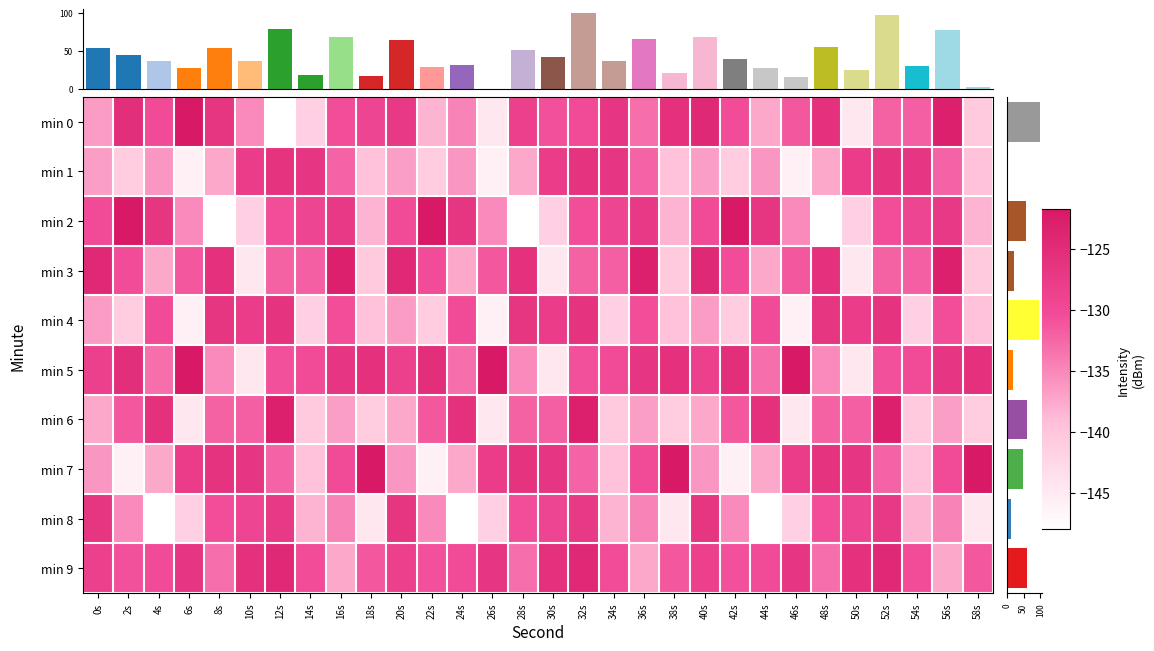

Reading left to right, extract all data points from this chart.

0: 0s=0.4	2s=0.9	4s=0.7	6s=1.0	8s=0.8	10s=0.5	12s=0.0	14s=0.2	16s=0.7	18s=0.7	20s=0.8	22s=0.4	24s=0.5	26s=0.1	28s=0.7	30s=0.7	32s=0.7	34s=0.8	36s=0.6	38s=0.8	40s=0.9	42s=0.7	44s=0.4	46s=0.6	48s=0.8	50s=0.1	52s=0.6	54s=0.6	56s=1.0	58s=0.3
1: 0s=0.4	2s=0.3	4s=0.5	6s=0.1	8s=0.4	10s=0.8	12s=0.8	14s=0.8	16s=0.6	18s=0.3	20s=0.4	22s=0.3	24s=0.5	26s=0.1	28s=0.4	30s=0.8	32s=0.8	34s=0.8	36s=0.6	38s=0.3	40s=0.4	42s=0.3	44s=0.5	46s=0.1	48s=0.4	50s=0.8	52s=0.8	54s=0.8	56s=0.6	58s=0.3
2: 0s=0.7	2s=1.0	4s=0.8	6s=0.5	8s=0.0	10s=0.2	12s=0.7	14s=0.7	16s=0.8	18s=0.4	20s=0.7	22s=1.0	24s=0.8	26s=0.5	28s=0.0	30s=0.2	32s=0.7	34s=0.7	36s=0.8	38s=0.4	40s=0.7	42s=1.0	44s=0.8	46s=0.5	48s=0.0	50s=0.2	52s=0.7	54s=0.7	56s=0.8	58s=0.4
3: 0s=0.9	2s=0.7	4s=0.4	6s=0.6	8s=0.8	10s=0.1	12s=0.6	14s=0.6	16s=1.0	18s=0.3	20s=0.9	22s=0.7	24s=0.4	26s=0.6	28s=0.8	30s=0.1	32s=0.6	34s=0.6	36s=1.0	38s=0.3	40s=0.9	42s=0.7	44s=0.4	46s=0.6	48s=0.8	50s=0.1	52s=0.6	54s=0.6	56s=1.0	58s=0.3
4: 0s=0.4	2s=0.3	4s=0.7	6s=0.1	8s=0.8	10s=0.8	12s=0.8	14s=0.2	16s=0.7	18s=0.3	20s=0.4	22s=0.3	24s=0.7	26s=0.1	28s=0.8	30s=0.8	32s=0.8	34s=0.2	36s=0.7	38s=0.3	40s=0.4	42s=0.3	44s=0.7	46s=0.1	48s=0.8	50s=0.8	52s=0.8	54s=0.2	56s=0.7	58s=0.3
5: 0s=0.7	2s=0.9	4s=0.6	6s=1.0	8s=0.5	10s=0.1	12s=0.7	14s=0.7	16s=0.8	18s=0.8	20s=0.7	22s=0.9	24s=0.6	26s=1.0	28s=0.5	30s=0.1	32s=0.7	34s=0.7	36s=0.8	38s=0.8	40s=0.7	42s=0.9	44s=0.6	46s=1.0	48s=0.5	50s=0.1	52s=0.7	54s=0.7	56s=0.8	58s=0.8
6: 0s=0.4	2s=0.6	4s=0.8	6s=0.1	8s=0.6	10s=0.6	12s=1.0	14s=0.3	16s=0.4	18s=0.3	20s=0.4	22s=0.6	24s=0.8	26s=0.1	28s=0.6	30s=0.6	32s=1.0	34s=0.3	36s=0.4	38s=0.3	40s=0.4	42s=0.6	44s=0.8	46s=0.1	48s=0.6	50s=0.6	52s=1.0	54s=0.3	56s=0.4	58s=0.3
7: 0s=0.5	2s=0.1	4s=0.4	6s=0.8	8s=0.8	10s=0.8	12s=0.6	14s=0.3	16s=0.7	18s=1.0	20s=0.5	22s=0.1	24s=0.4	26s=0.8	28s=0.8	30s=0.8	32s=0.6	34s=0.3	36s=0.7	38s=1.0	40s=0.5	42s=0.1	44s=0.4	46s=0.8	48s=0.8	50s=0.8	52s=0.6	54s=0.3	56s=0.7	58s=1.0
8: 0s=0.8	2s=0.5	4s=0.0	6s=0.2	8s=0.7	10s=0.7	12s=0.8	14s=0.4	16s=0.5	18s=0.1	20s=0.8	22s=0.5	24s=0.0	26s=0.2	28s=0.7	30s=0.7	32s=0.8	34s=0.4	36s=0.5	38s=0.1	40s=0.8	42s=0.5	44s=0.0	46s=0.2	48s=0.7	50s=0.7	52s=0.8	54s=0.4	56s=0.5	58s=0.1
9: 0s=0.7	2s=0.7	4s=0.7	6s=0.8	8s=0.6	10s=0.8	12s=0.9	14s=0.7	16s=0.4	18s=0.6	20s=0.7	22s=0.7	24s=0.7	26s=0.8	28s=0.6	30s=0.8	32s=0.9	34s=0.7	36s=0.4	38s=0.6	40s=0.7	42s=0.7	44s=0.7	46s=0.8	48s=0.6	50s=0.8	52s=0.9	54s=0.7	56s=0.4	58s=0.6